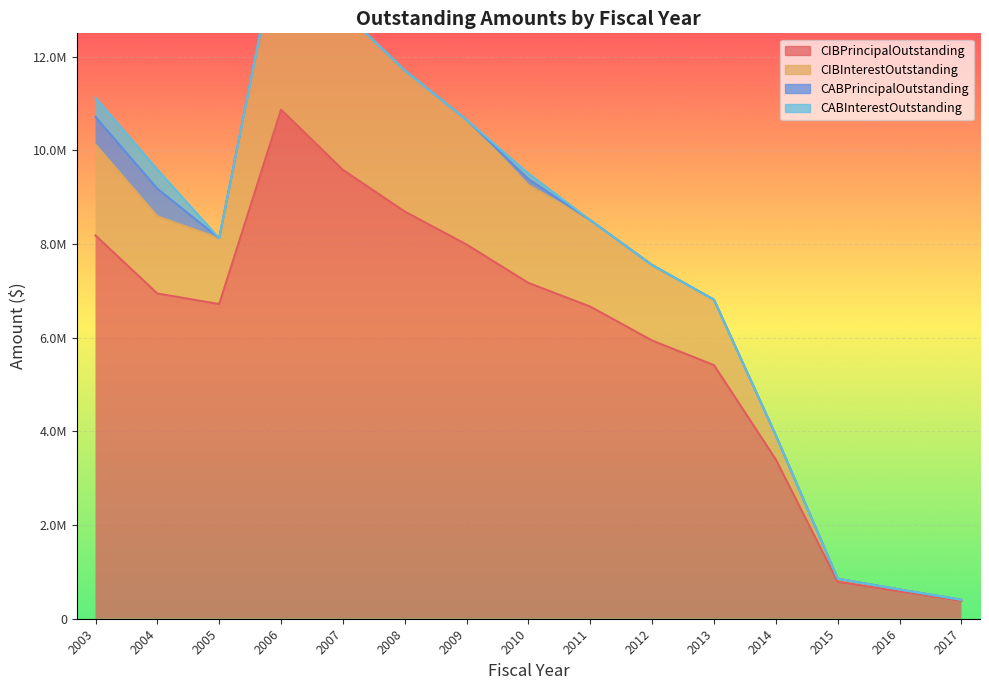

True or false: CABPrincipalOutstanding has more than 0 interior local peaks.

True